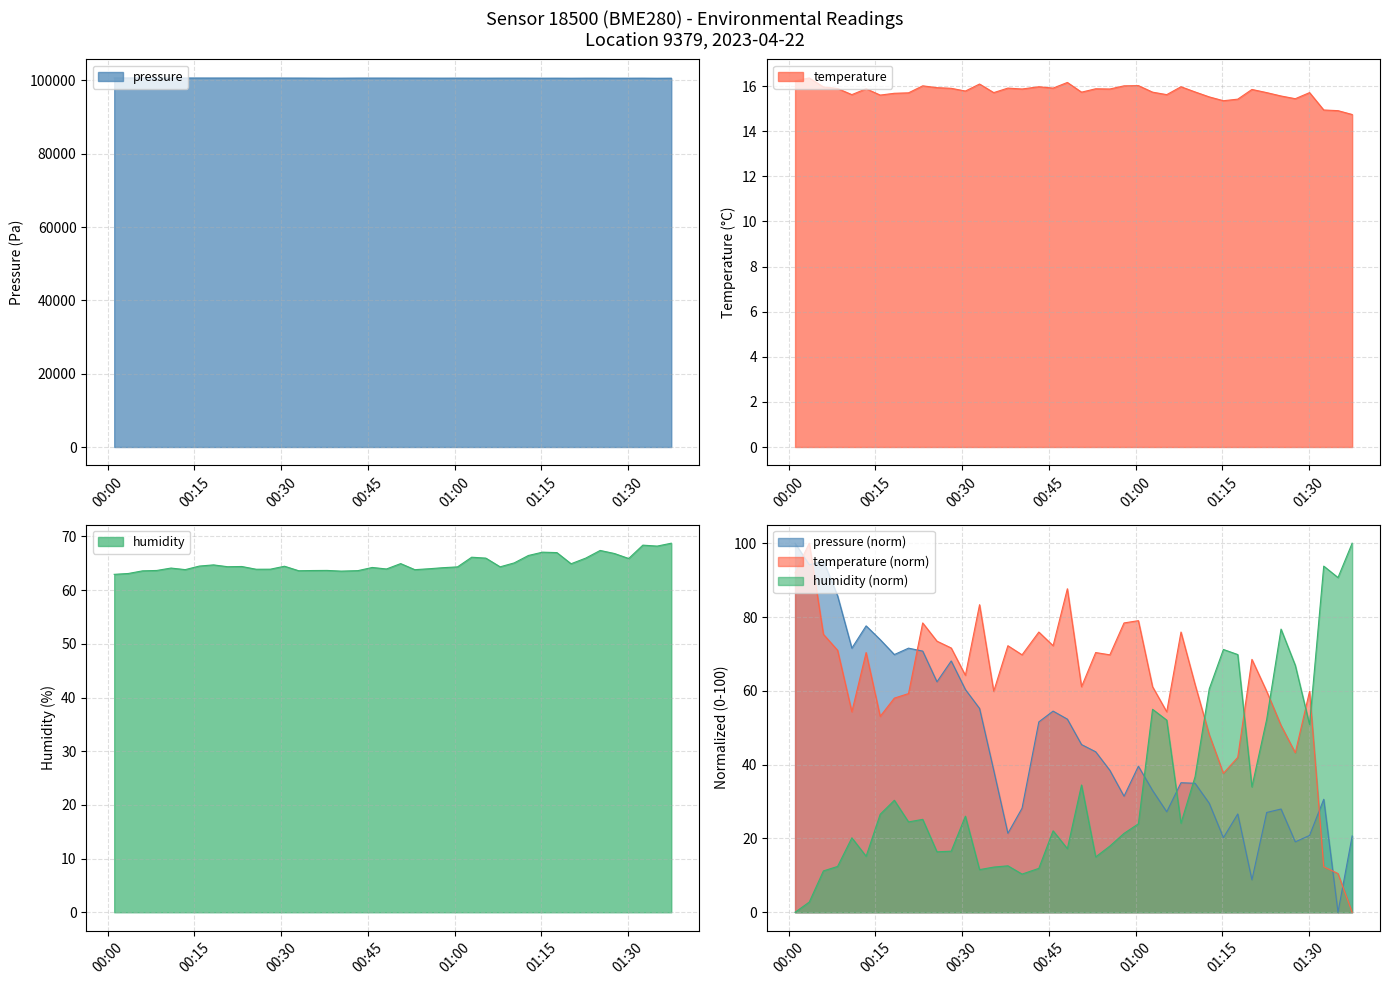

Which series has the largest range (max minus min)?

pressure